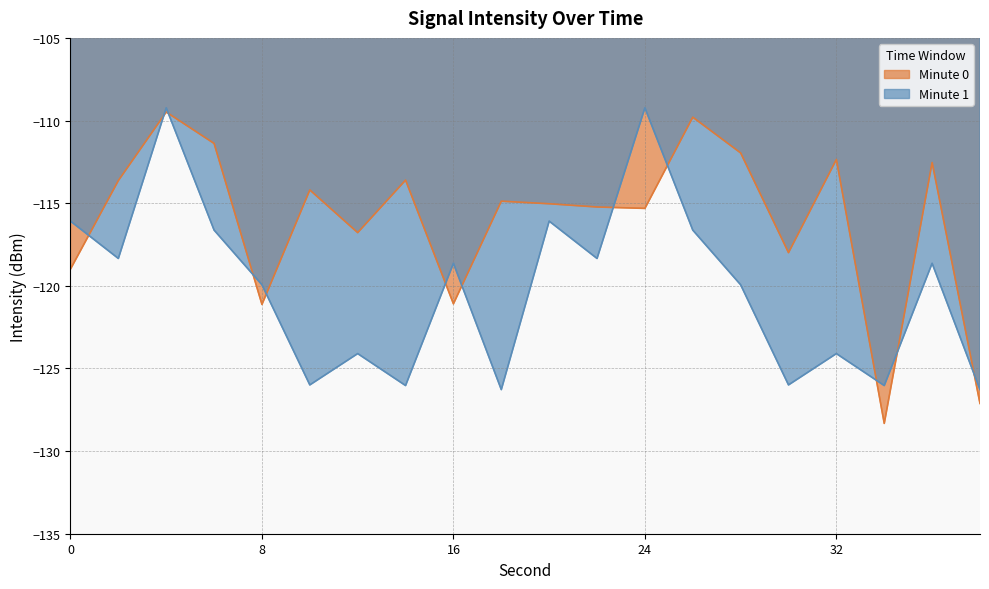

What is the sum of all Minute 0 values?

-2320.9